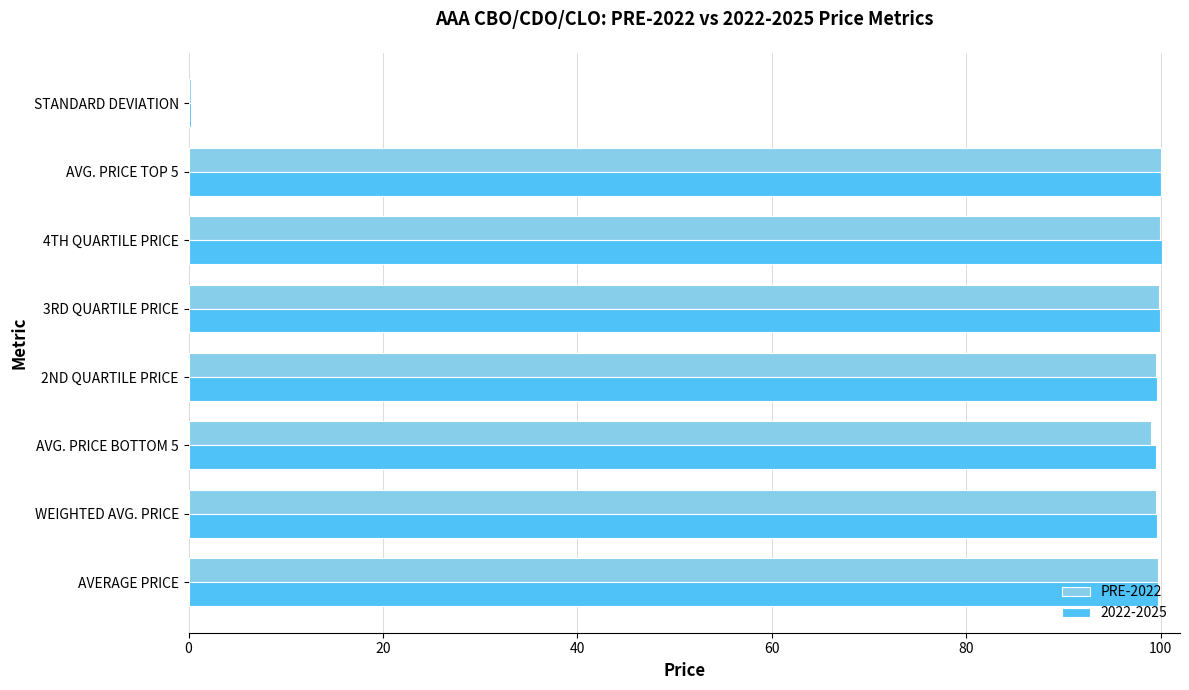

Is it true that PRE-2022 equals 99.9 at 4TH QUARTILE PRICE?

True